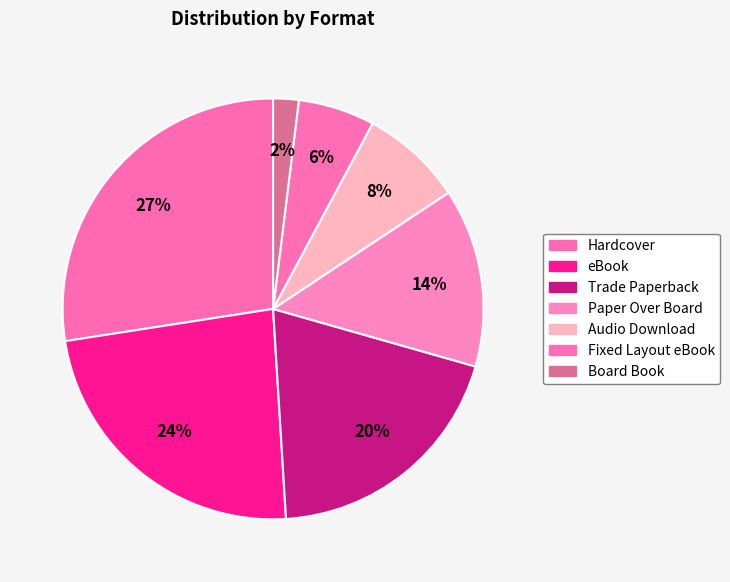

Count the number of slices in the pie.

7